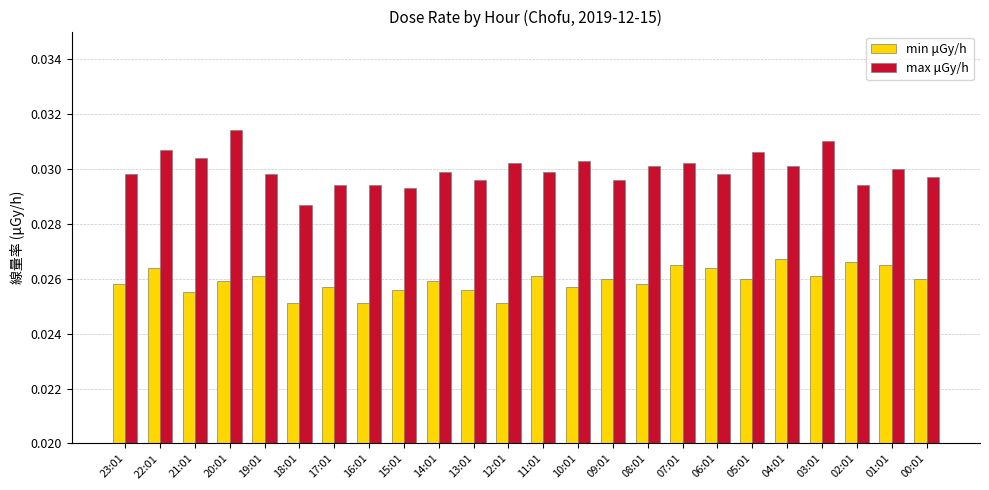

How many min μGy/h values are between 0 and 1?

24